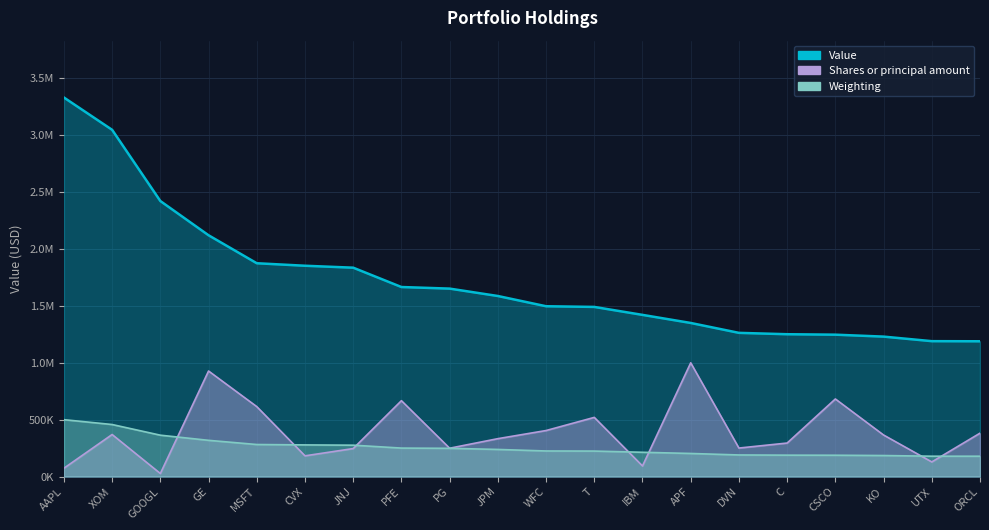

What is the value of the Shares or principal amount point at the 8th from the left?

666759.6